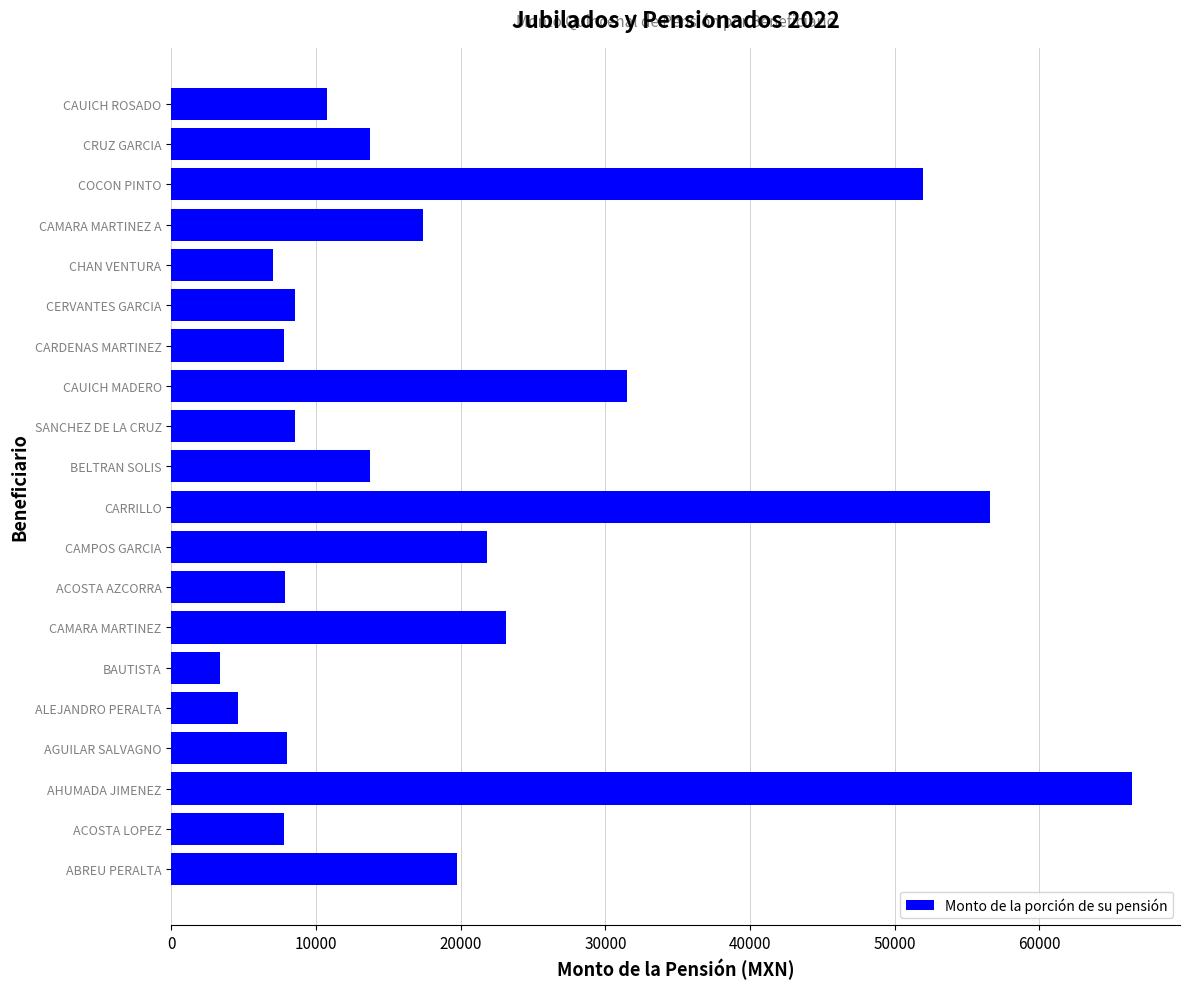

Which category has the highest value across all series?

AHUMADA JIMENEZ